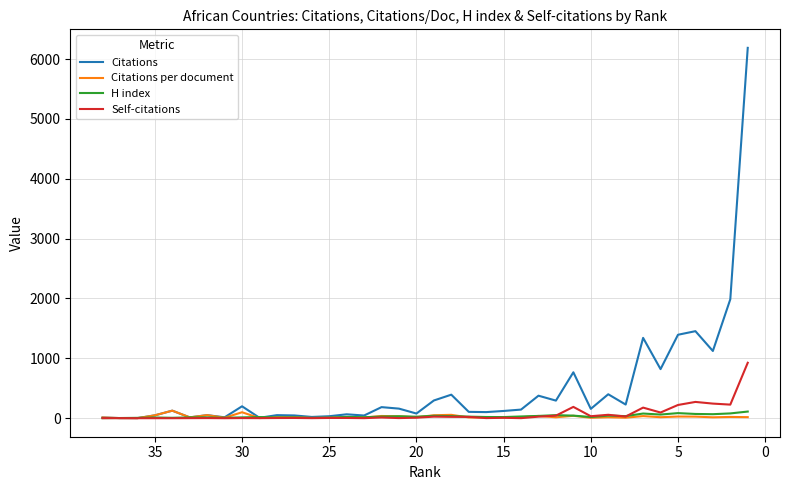

Is the value of H index at 20 greater than the value of Citations at −5?

Yes